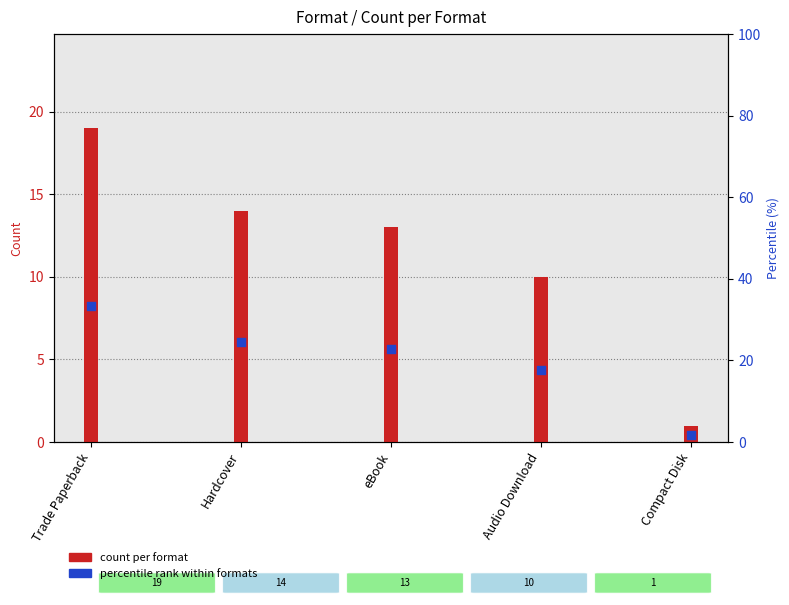

What is the total value across all series at Hardcover?

38.6